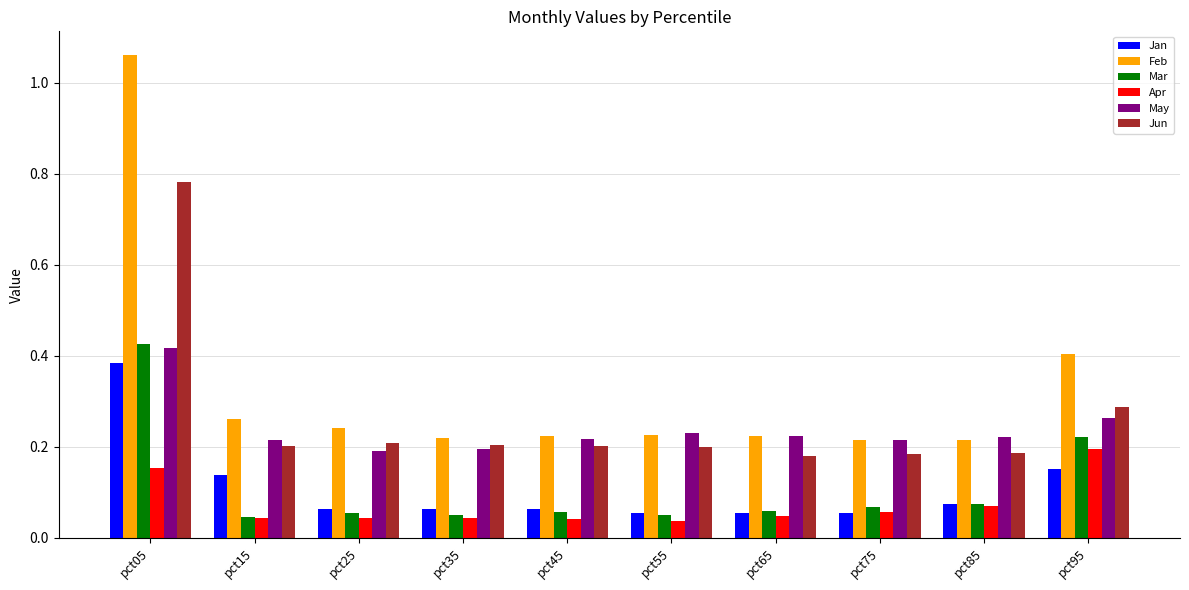

How many groups of bars are there?

10